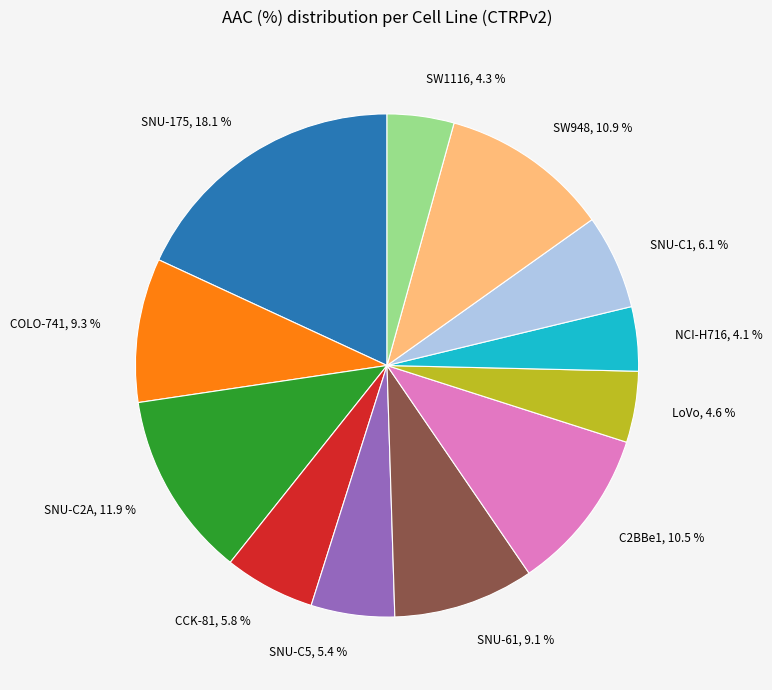

Is there any slice that represents more than half of the pie?

No